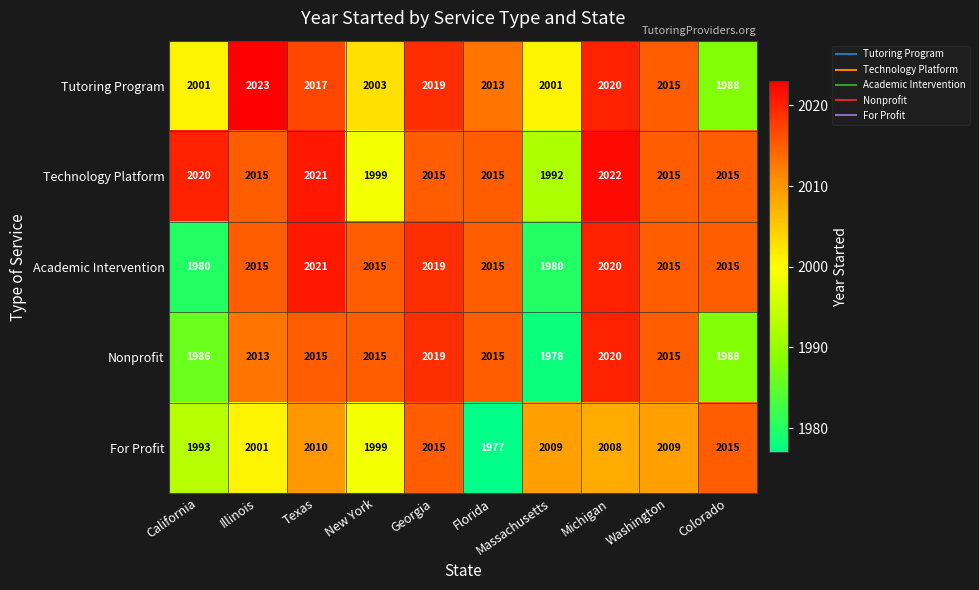

True or false: Nonprofit has a value of 2015 at Texas.

True